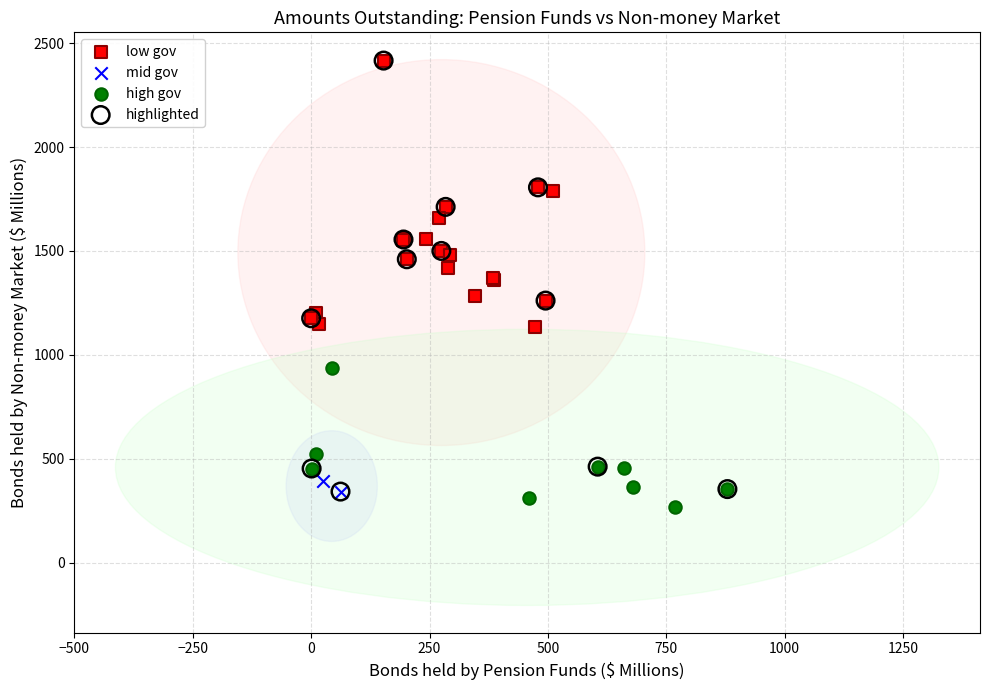

Which series contains the lowest Y value?

high gov